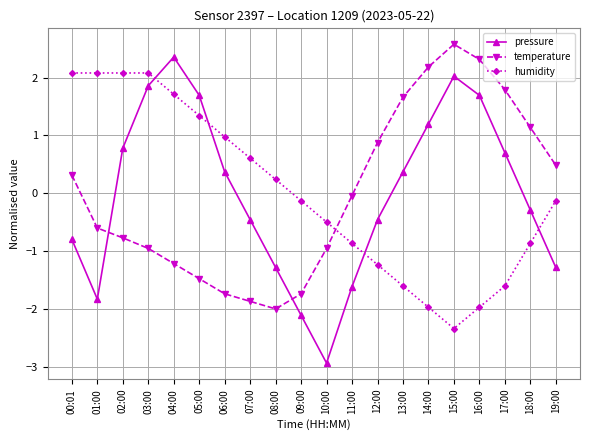

What is the label of the 16th point from the right?

04:00